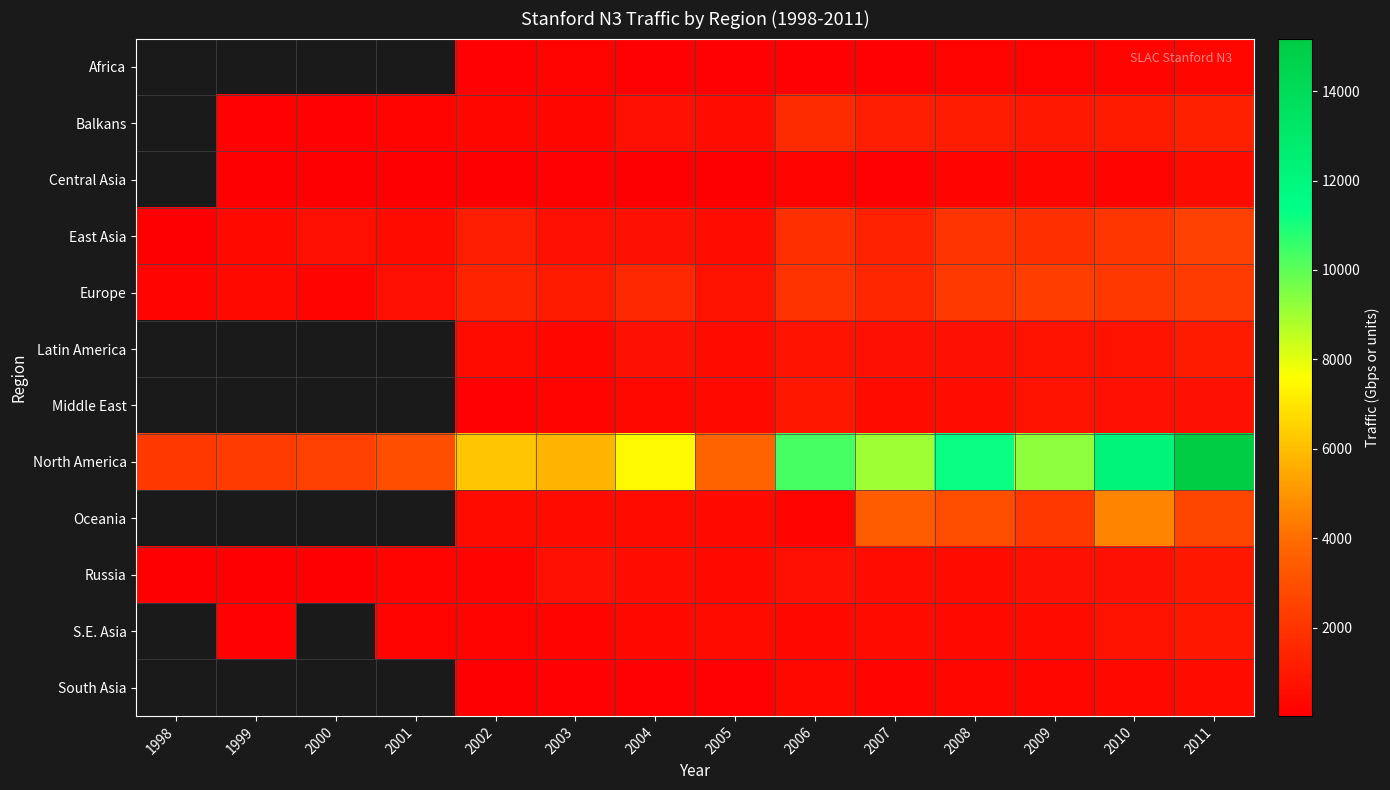

How many values in South Asia are above zero?

10